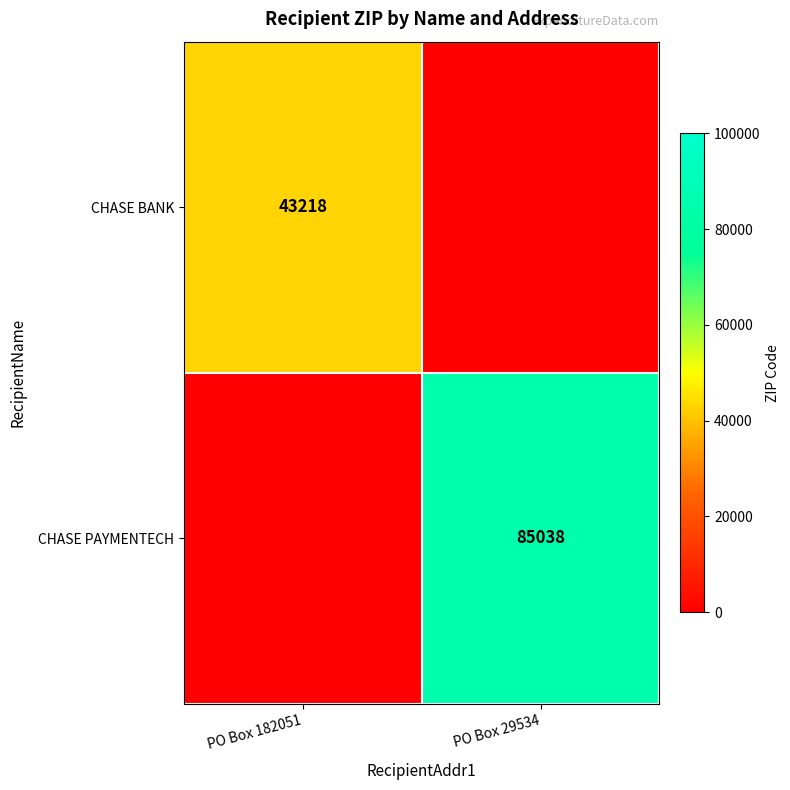

True or false: CHASE PAYMENTECH has a value of 25195 at PO Box 29534.

False